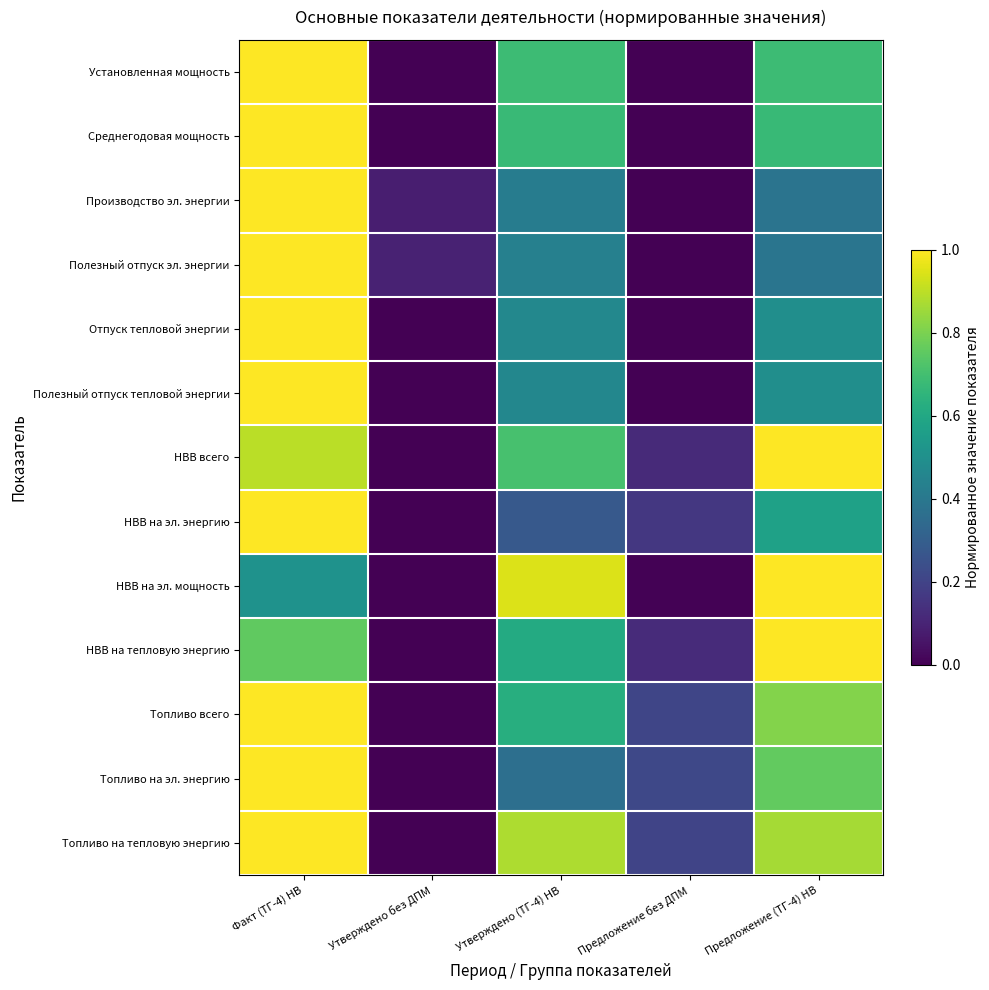

At how many categories does at least one series exceed 0?

5